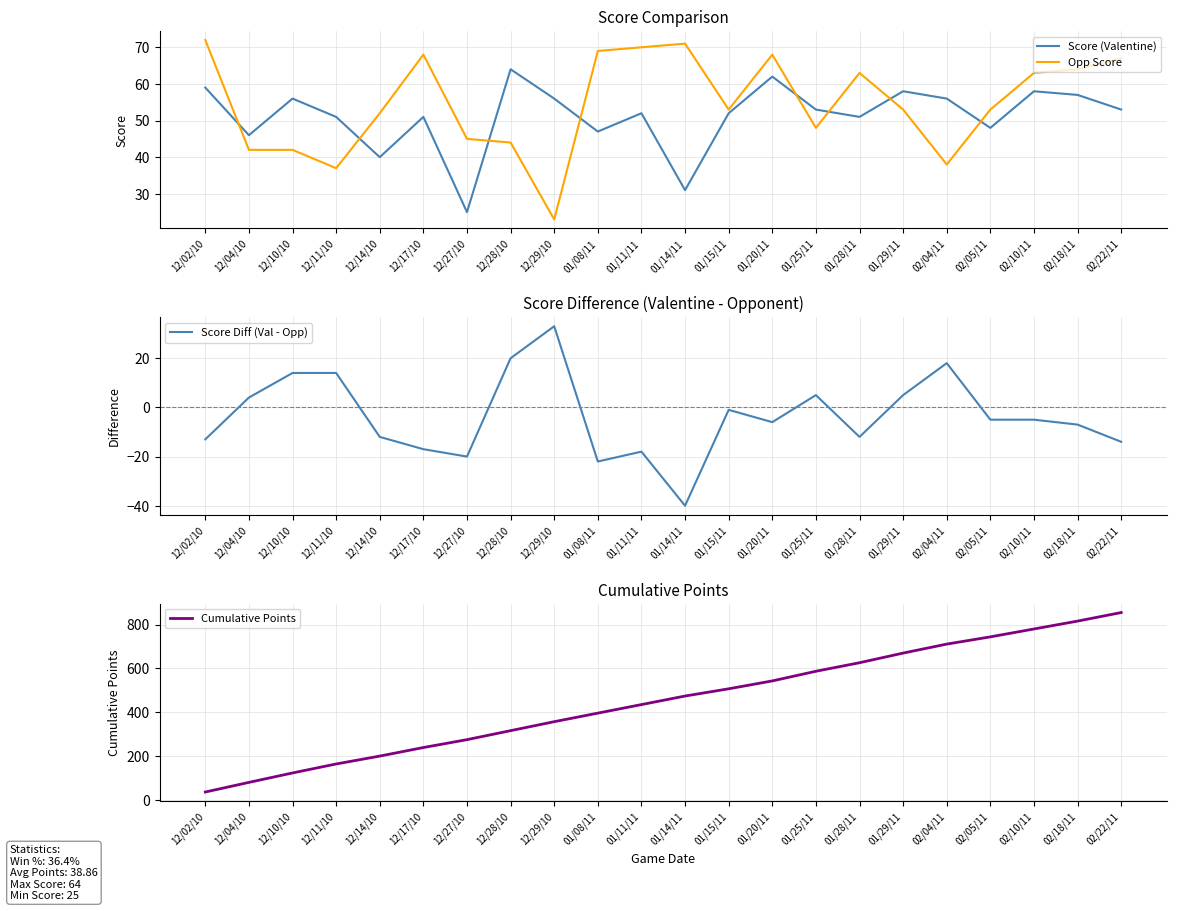

Rank the series by their maximum value, from highest to lowest.

Cumulative Points, Opp Score, Score (Valentine), Score Diff (Val - Opp)